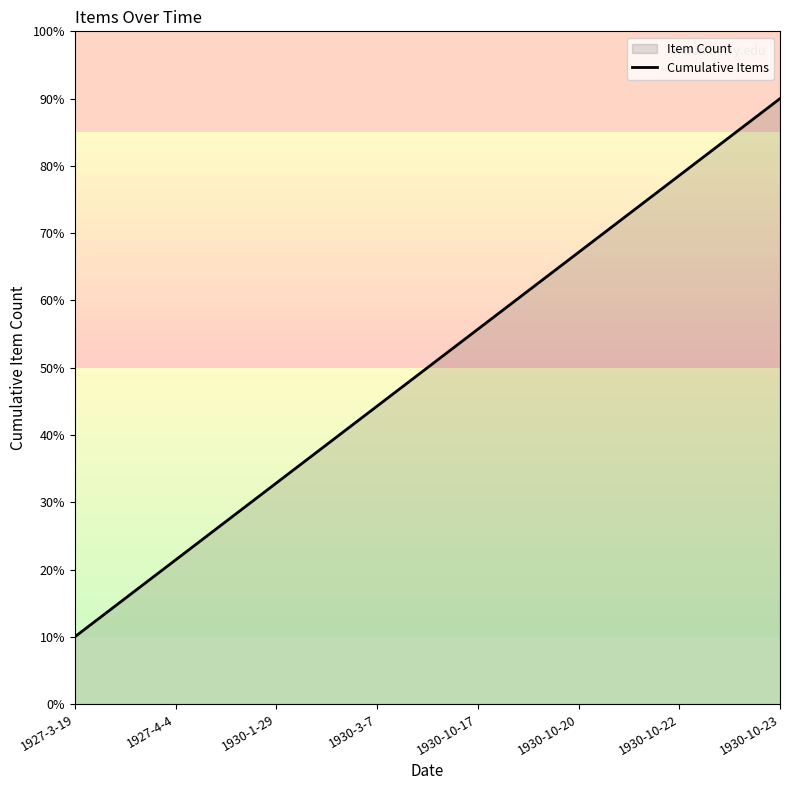

At which label does the data first exceed 55?

1930-10-17